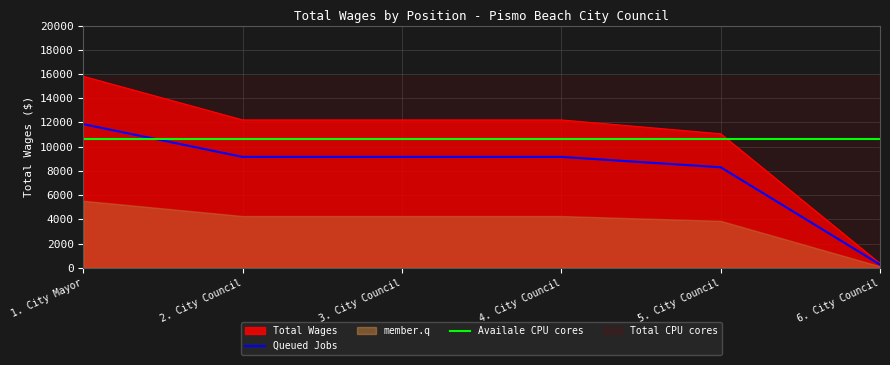

Which category has the highest value across all series?

1. City Mayor